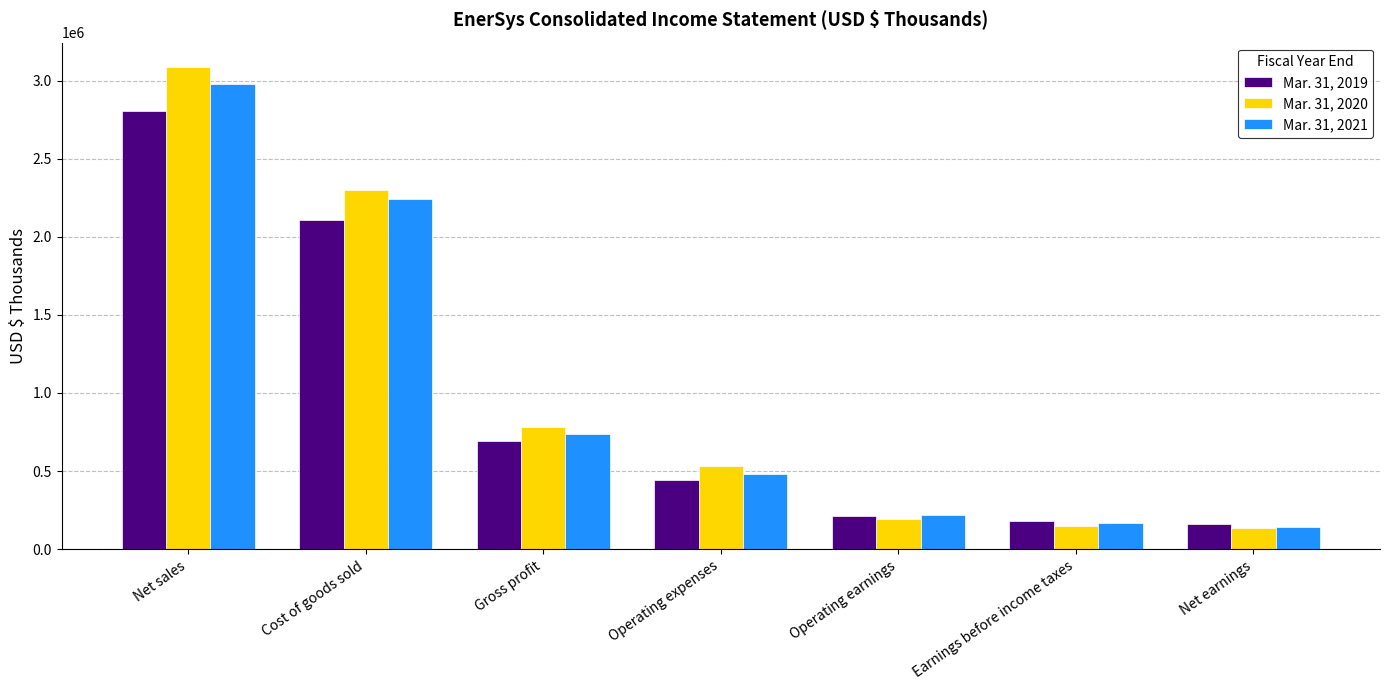

What is the difference between the maximum and second lowest values in the Mar. 31, 2019 series?

2625806